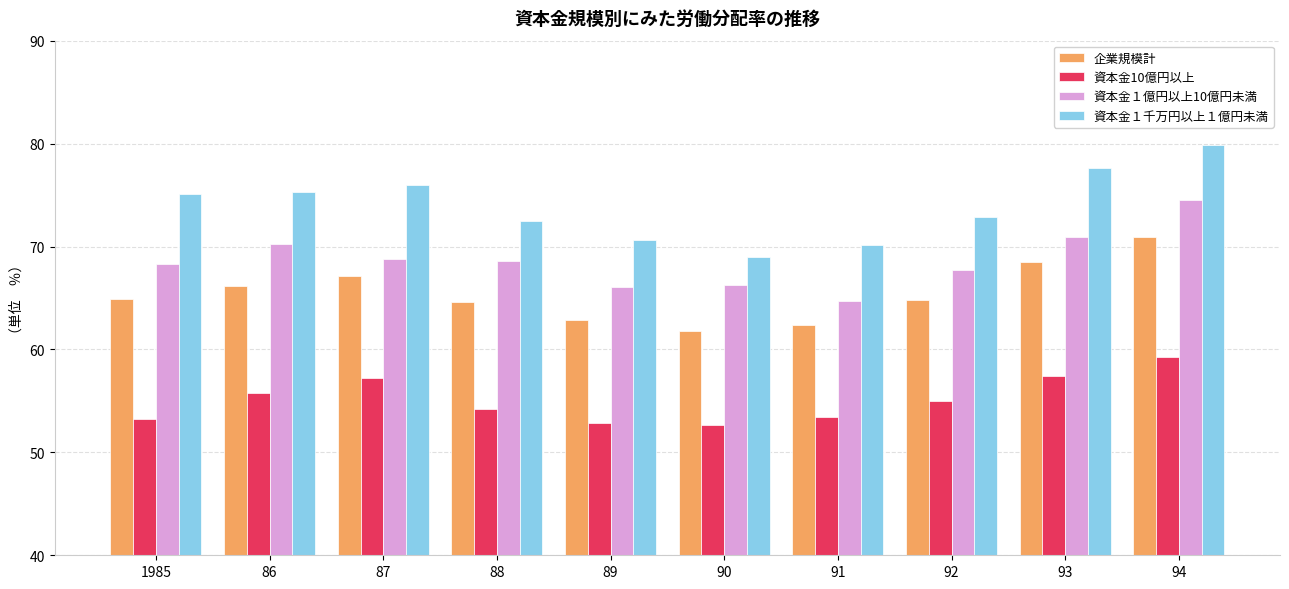

What is the spread (max minus min) of values at 92?

17.9